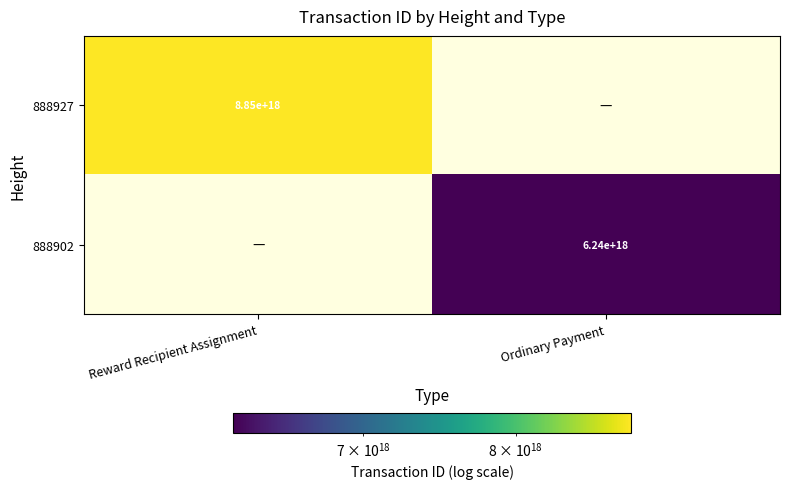

What value does the 888902 series have at Ordinary Payment?

6244467812057419776.0